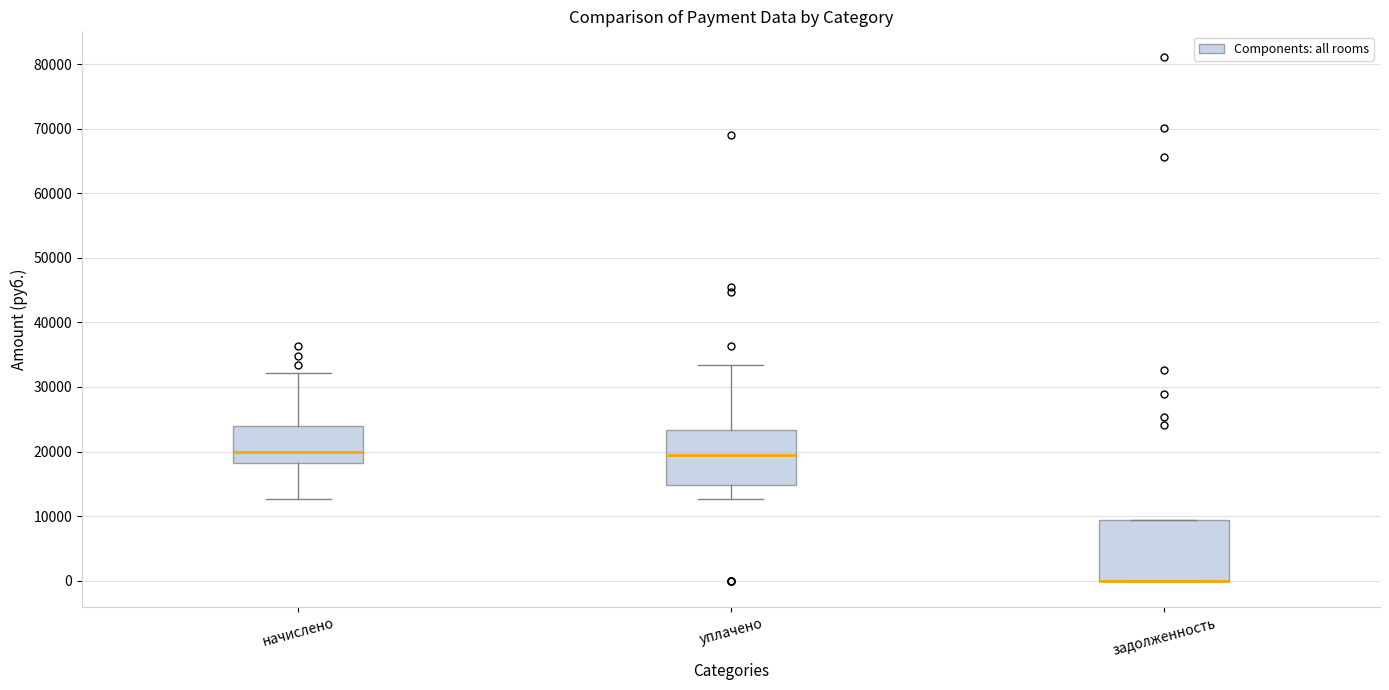

Reading left to right, transcribe this box plot: for each box, give where its median line is, the range the box spans, and where its two whiskers end, as read against the y-axis. The values are not printed on the chart, so give them approximately, as read against the axis.

начислено: median 20000, box 18000 to 24000, whiskers 13000 to 32000
уплачено: median 19000, box 15000 to 23000, whiskers 13000 to 33000
задолженность: median 0 (drawn on the box's lower edge), box 0 to 9000, whiskers 0 to 9000